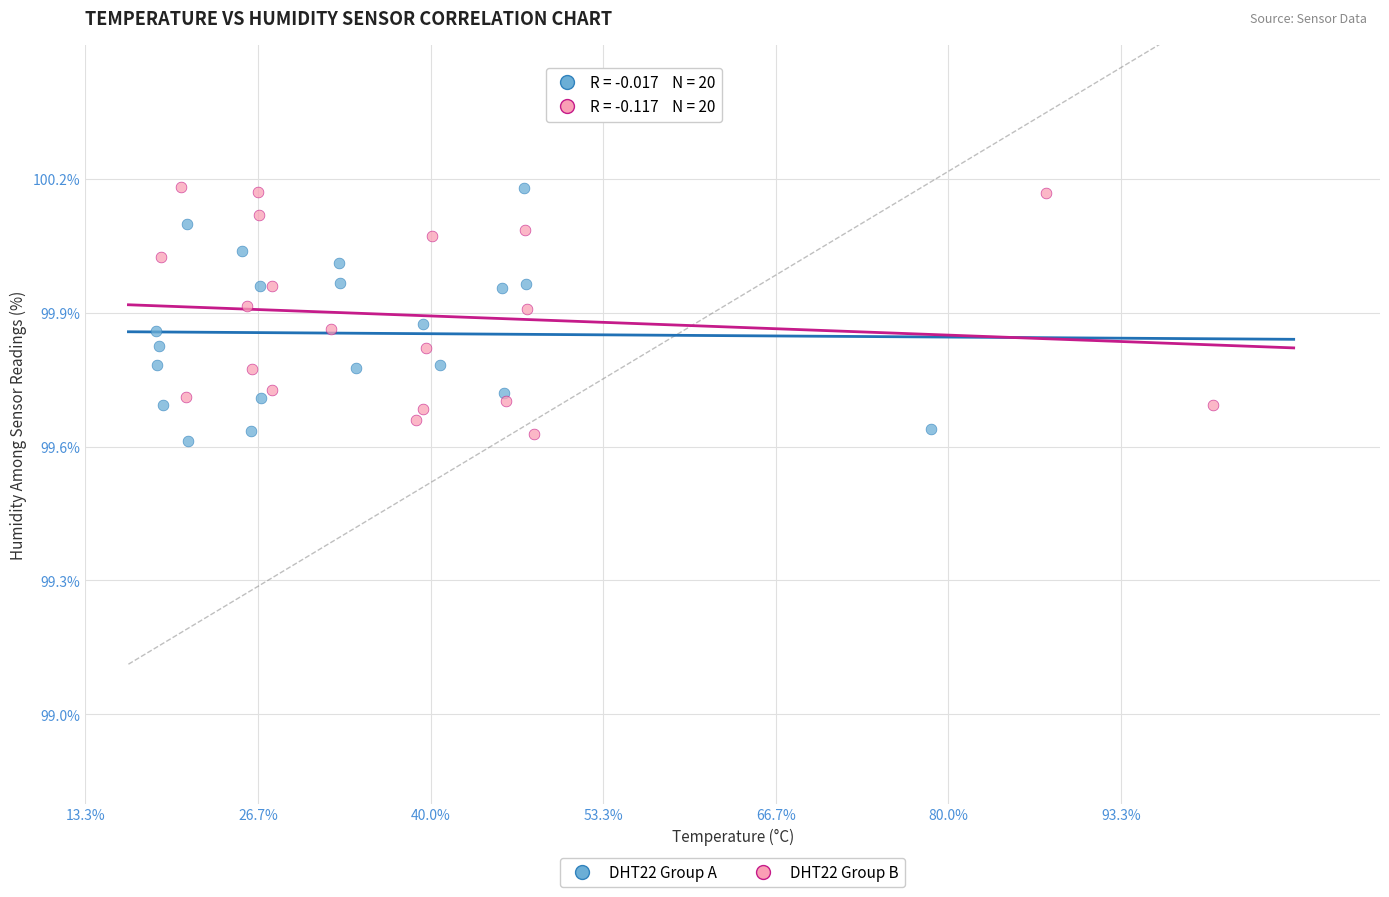

What are all the series names shown in the legend?

DHT22 Group A, DHT22 Group B